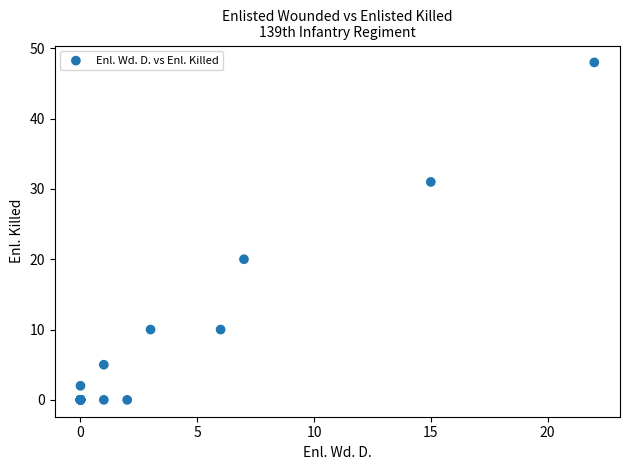

What Y value in the scatter plot is closest to 24?

20